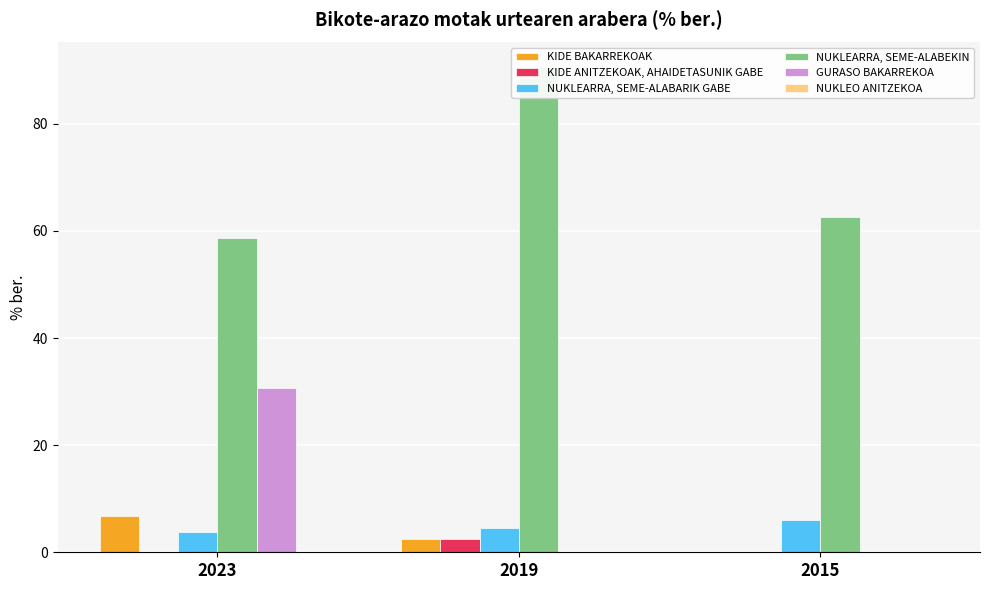

At which category does the chart reach its peak across all series?

2019